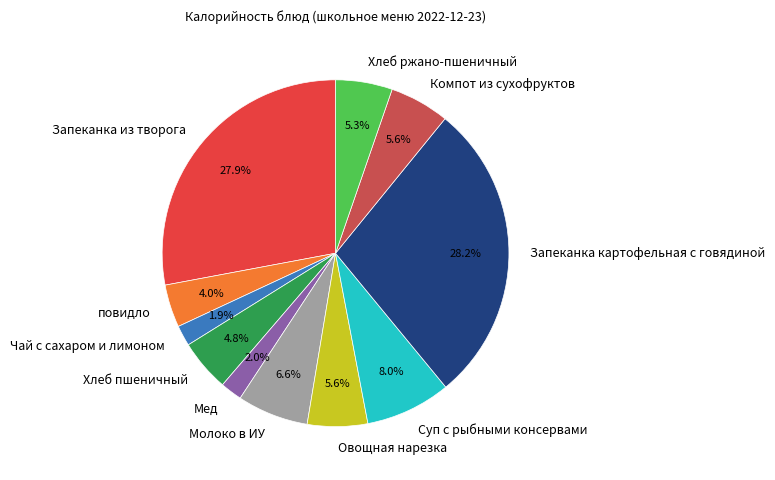

Between Запеканка картофельная с говядиной and Компот из сухофруктов, which is larger?

Запеканка картофельная с говядиной